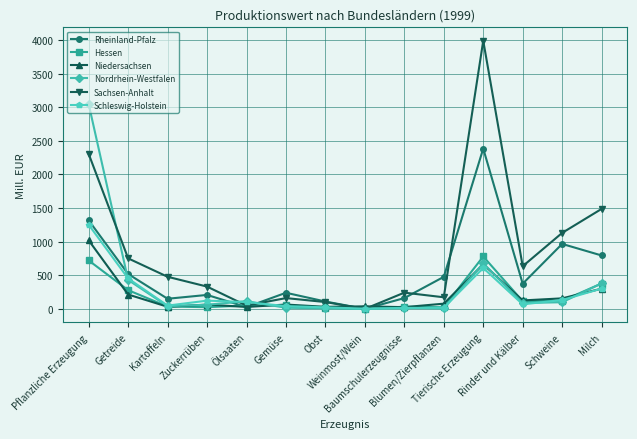

Where do Hessen and Rheinland-Pfalz first cross each other?

Zuckerrüben and Ölsaaten